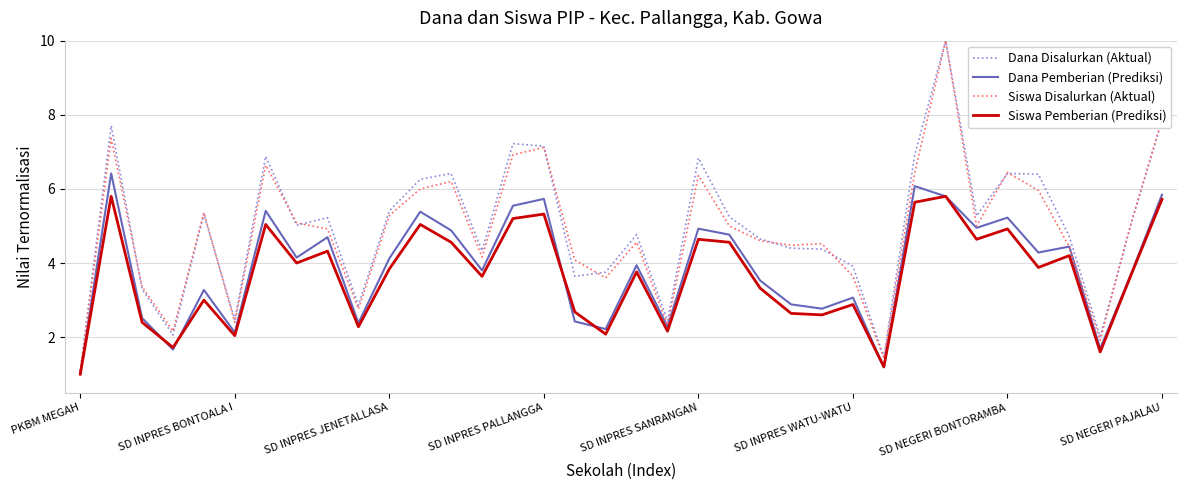

Is this an area chart (filled region under the line)?

No